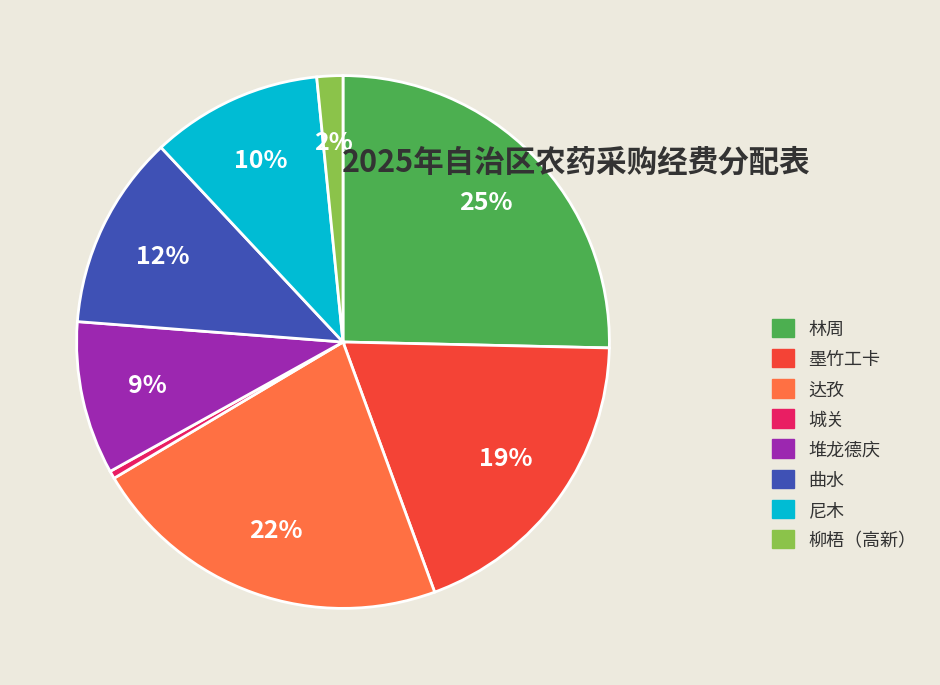

Between 曲水 and 堆龙德庆, which is larger?

曲水